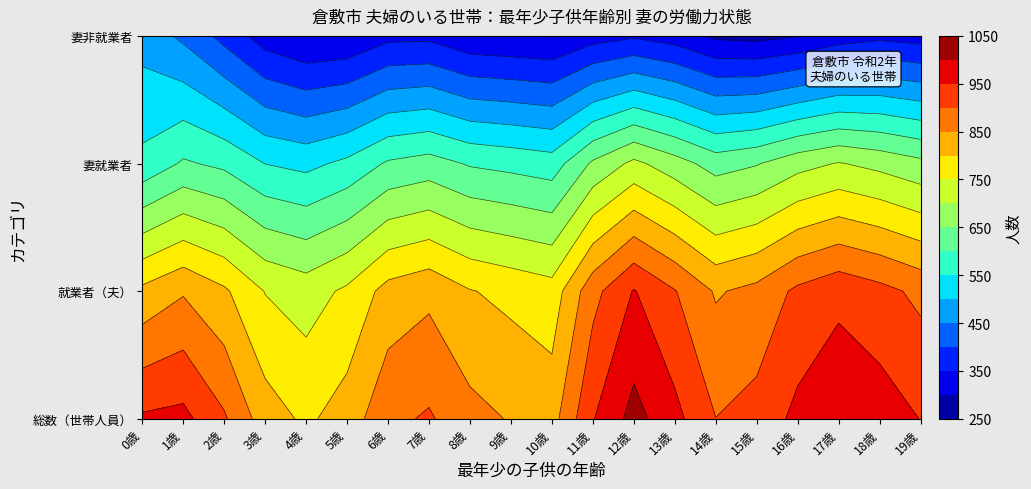

The 19歳 series shows 1320 at 0. True or false?

False